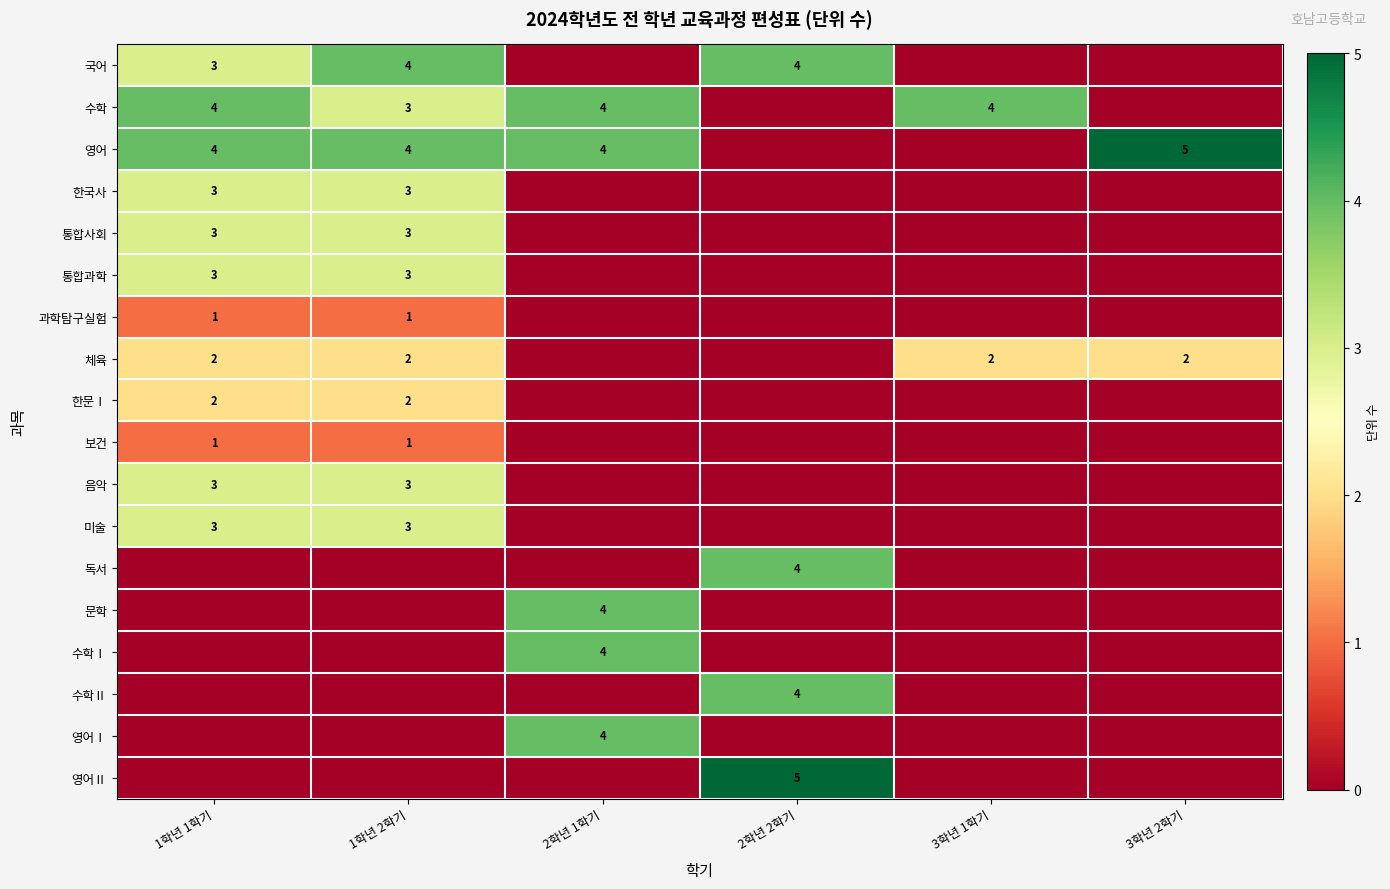

Is it true that 통합사회 equals 4 at 1학년 1학기?

False